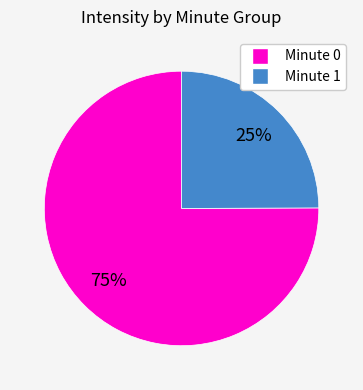

Rank the categories by value from highest to lowest.

Minute 0, Minute 1